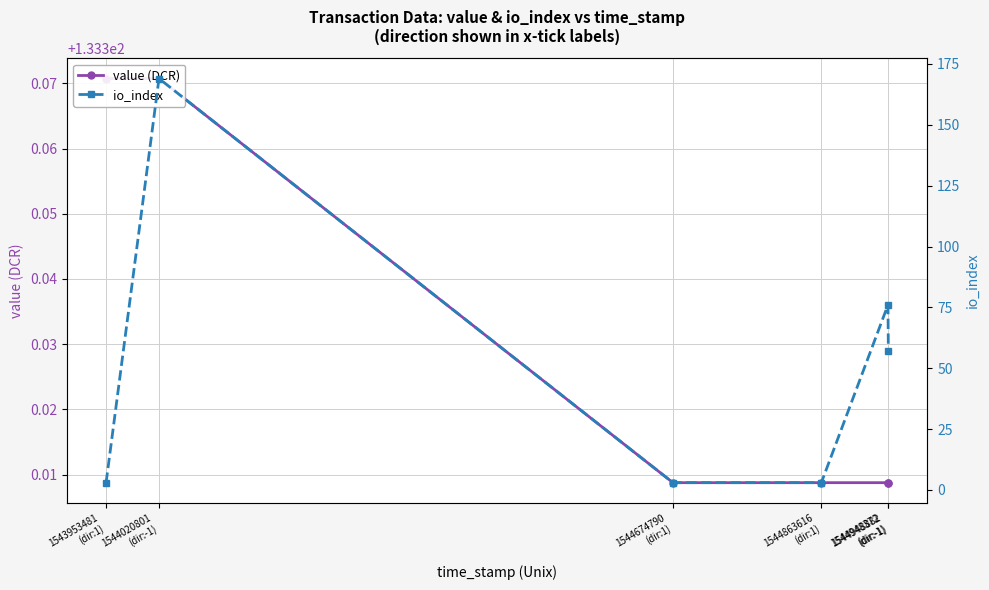

What value does the value (DCR) series have at 1544948372
(dir:-1)?

133.3